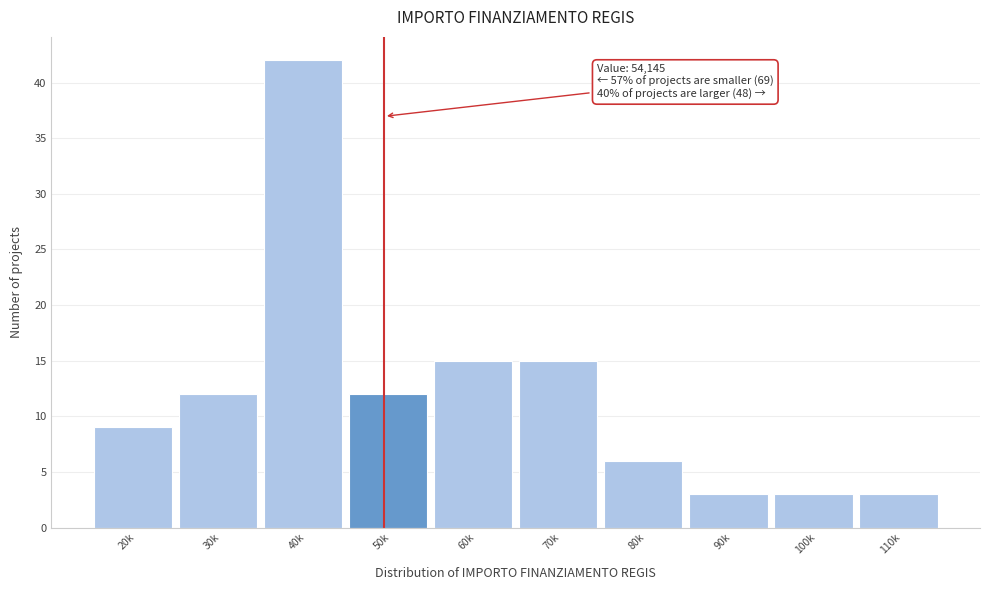

Reading left to right, what are all the values shown in this chart?

20k=9	30k=12	40k=42	50k=12	60k=15	70k=15	80k=6	90k=3	100k=3	110k=3